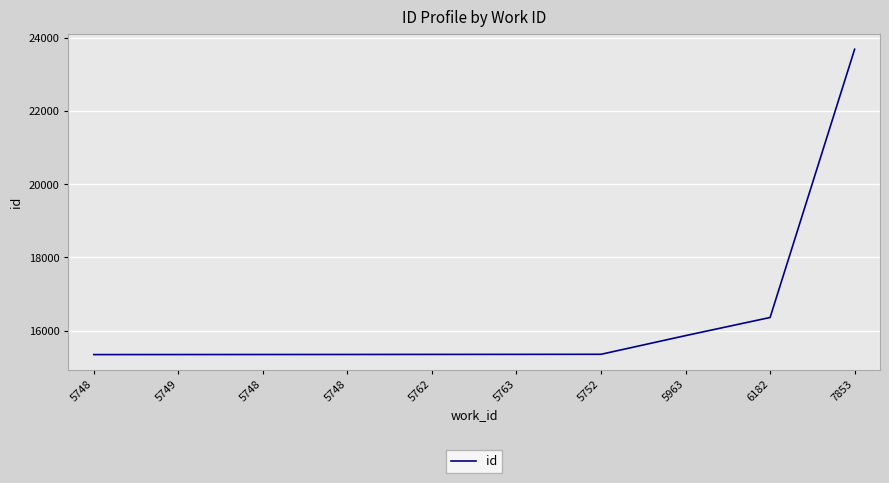

Does the chart display data point markers on the line(s)?

No